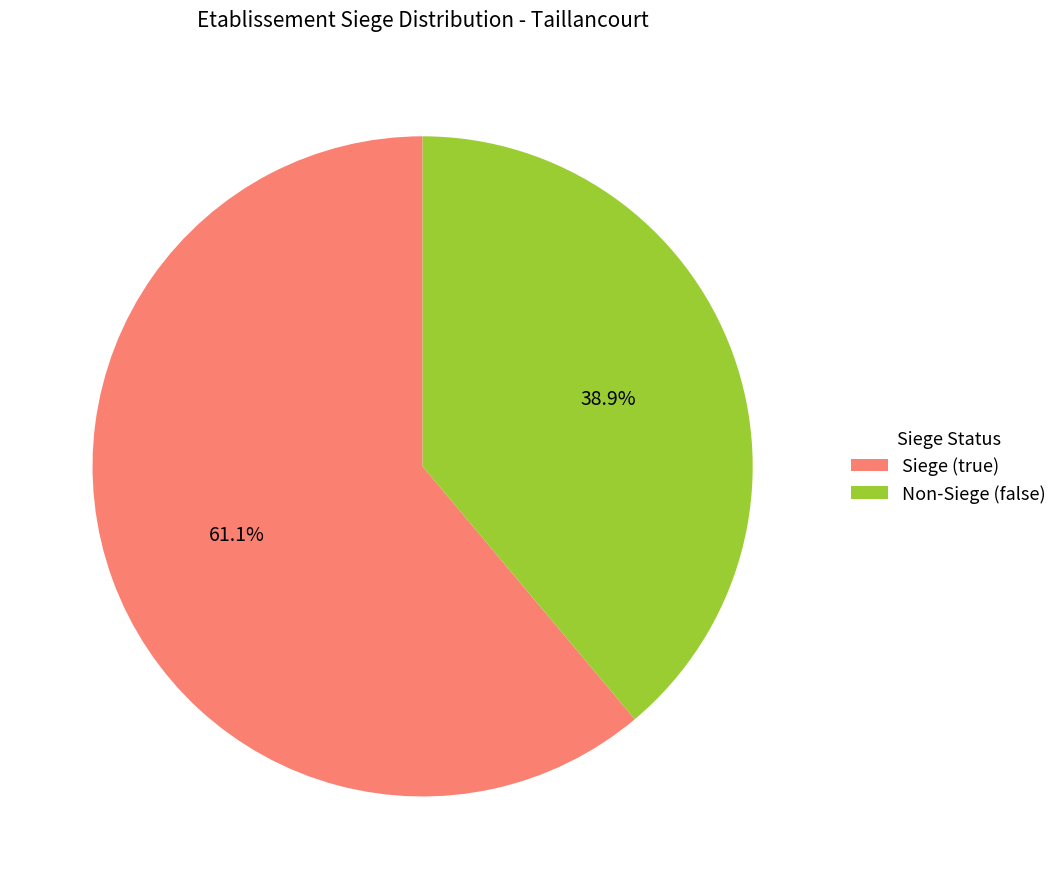

Count the number of slices in the pie.

2